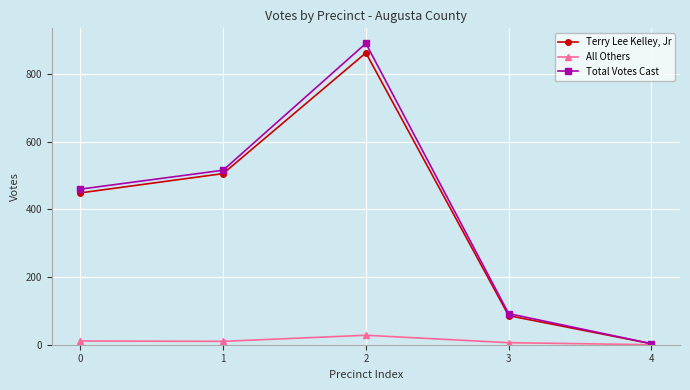

The Total Votes Cast series shows 516 at 1. True or false?

True